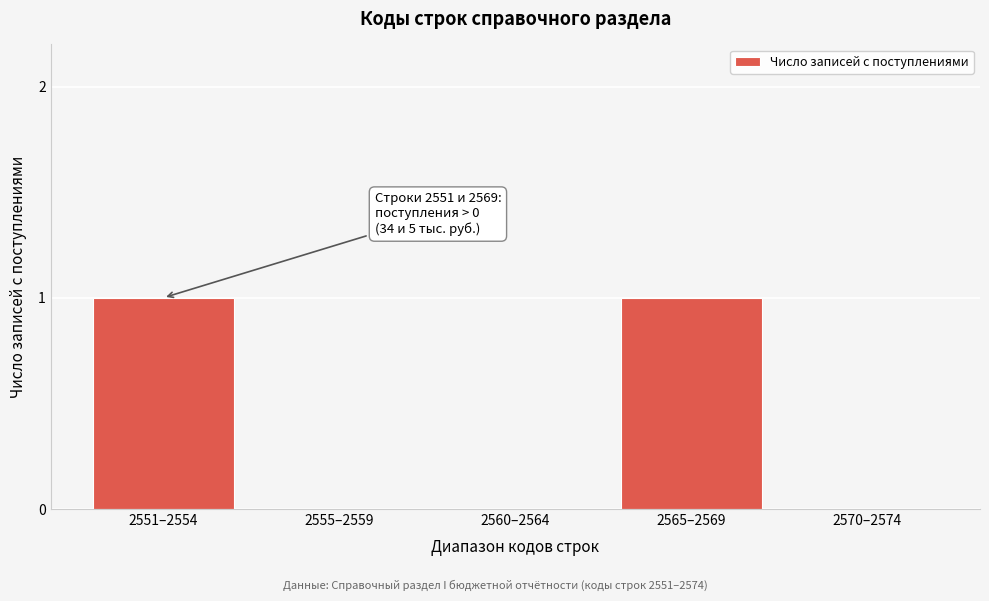

Reading left to right, what are all the values shown in this chart?

2551–2554=1	2555–2559=0	2560–2564=0	2565–2569=1	2570–2574=0